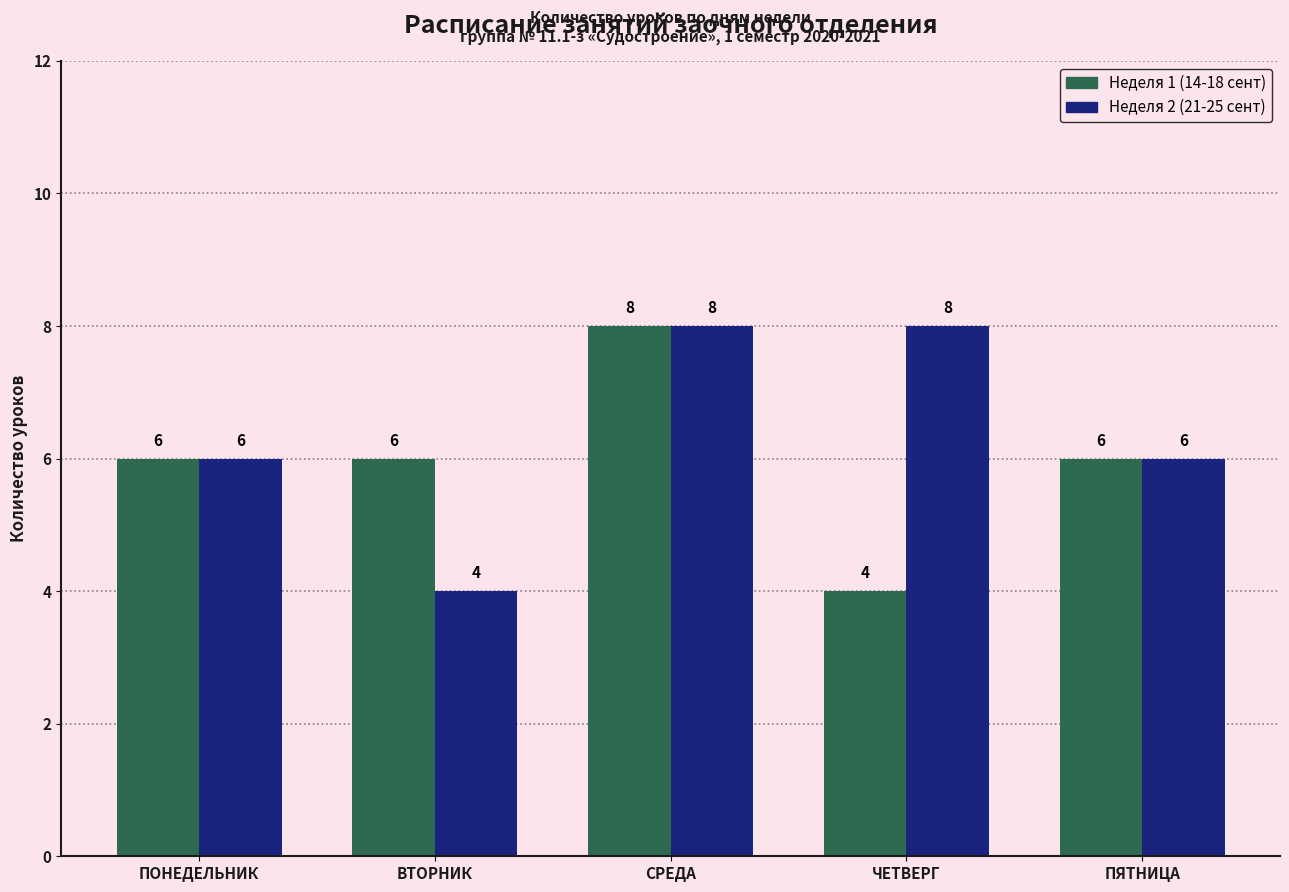

List the series in order of their overall mean, lowest first.

Неделя 1 (14-18 сент), Неделя 2 (21-25 сент)